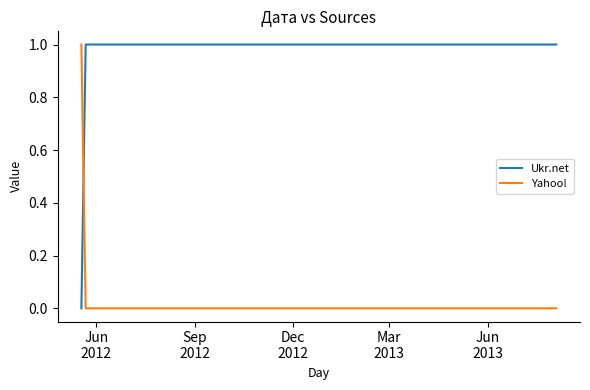

Does the chart have visible grid lines?

No